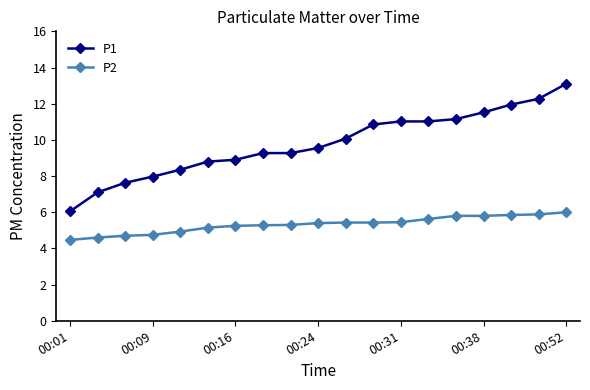

What is the value of the P1 point at the 14th from the left?

11.0